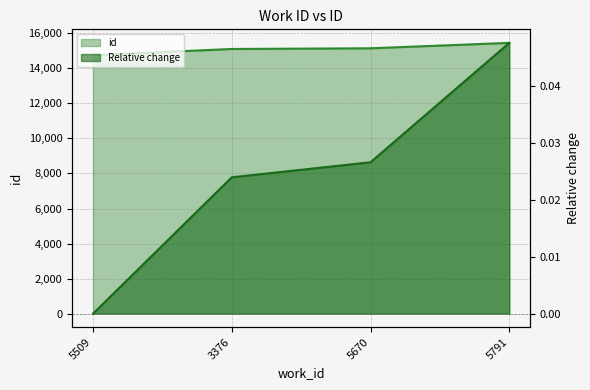

How many data points are less than 15138?

2